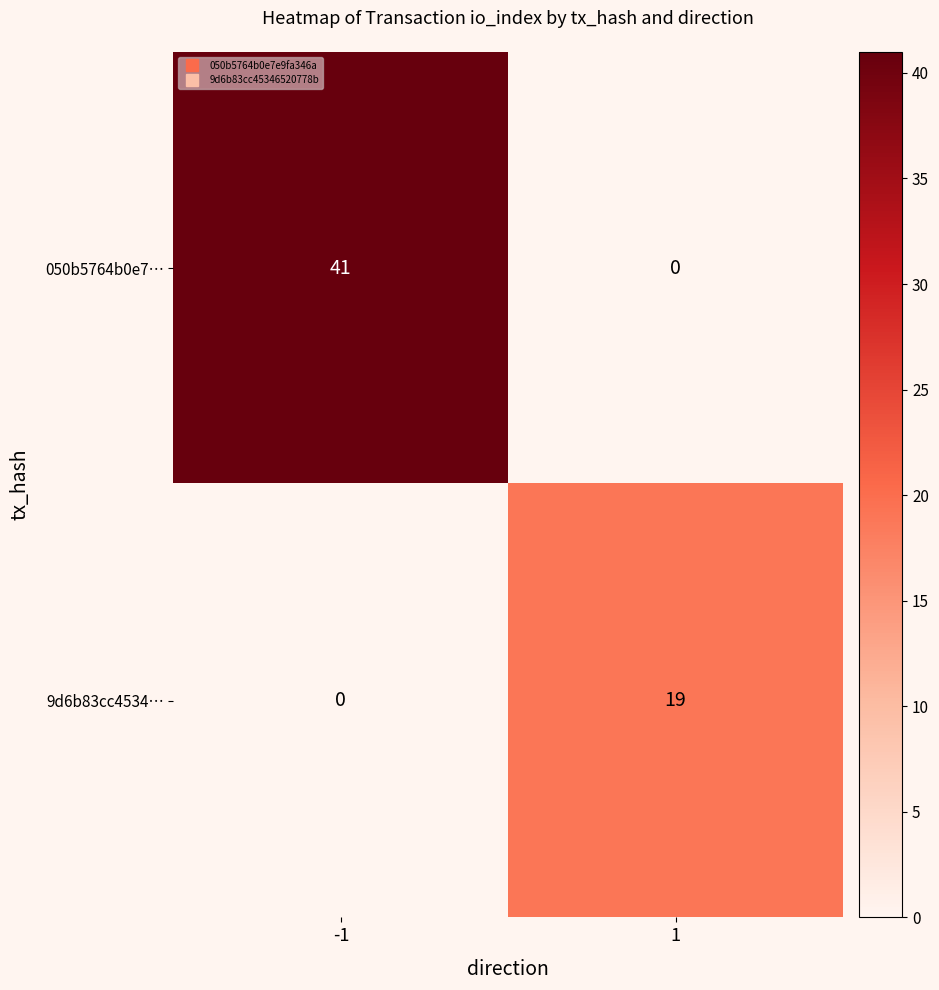

What is the average value of the 9d6b83cc4534… series?

10